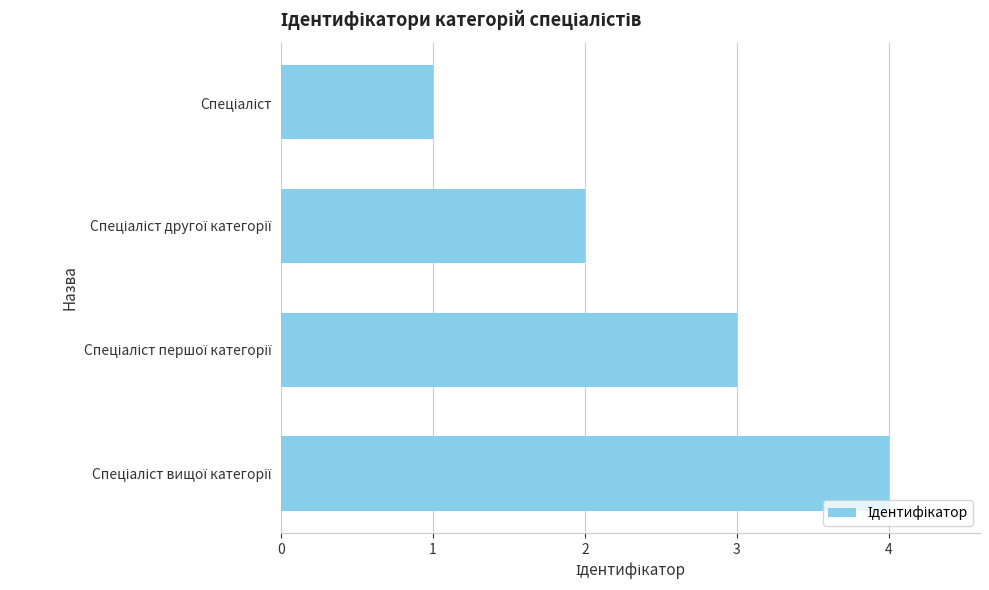

What is the sum of all values?

10